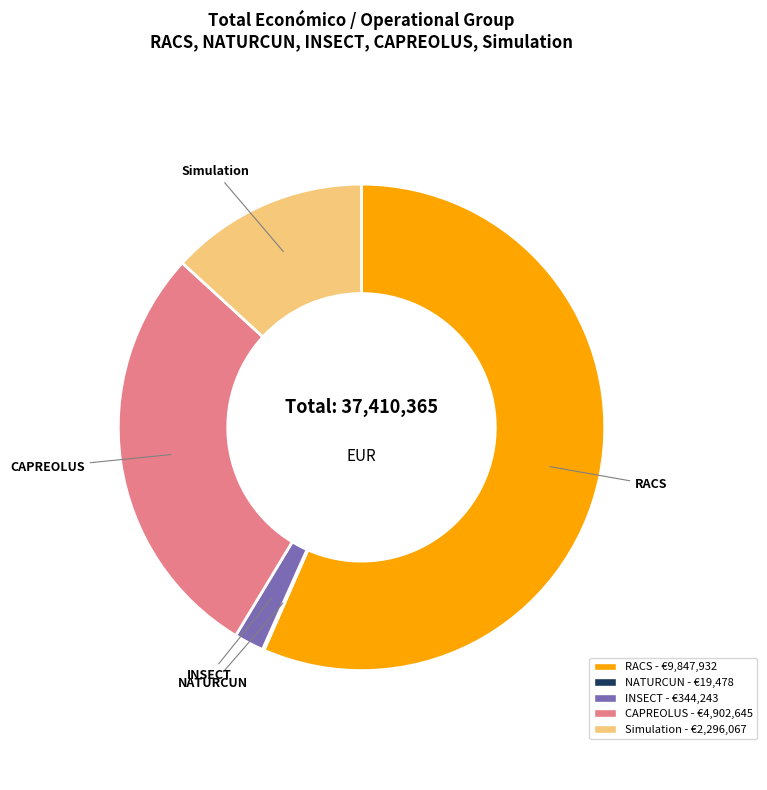

Is there any slice that represents more than half of the pie?

Yes